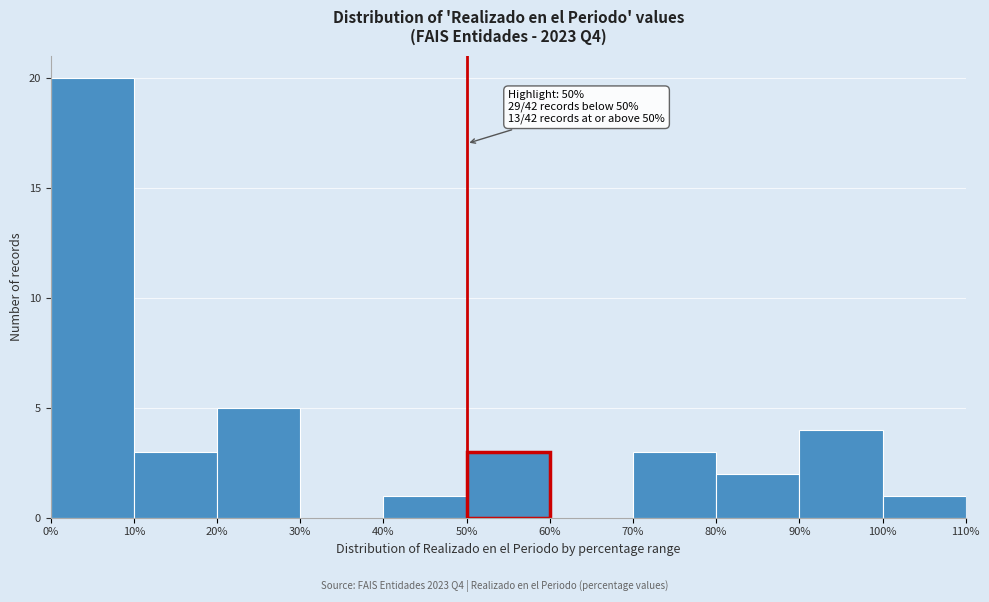

Over which range of the x-axis is the bar tallest?

0% to 10%